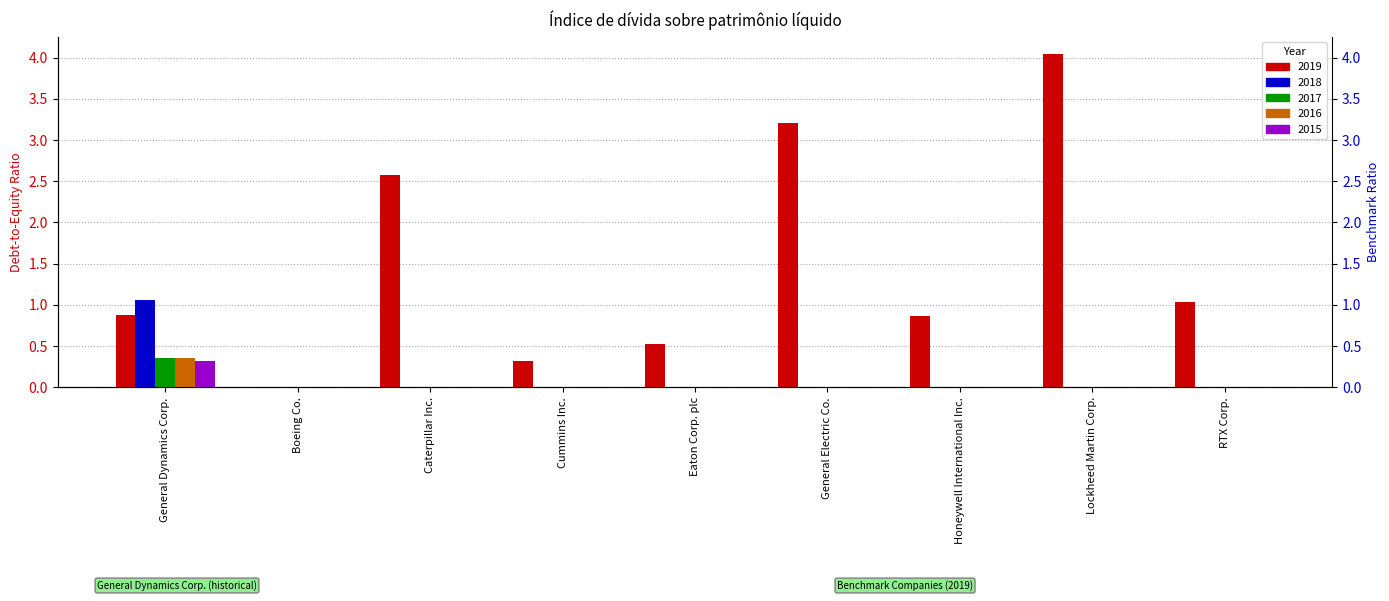

Which series has the largest range (max minus min)?

2019